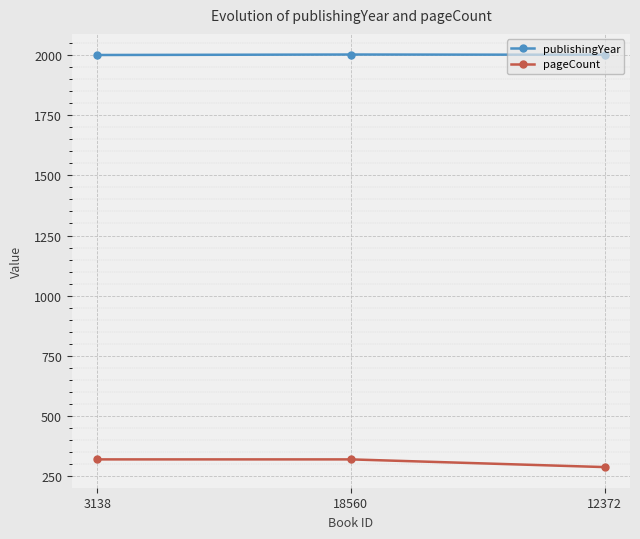

How many lines are shown in the chart?

2